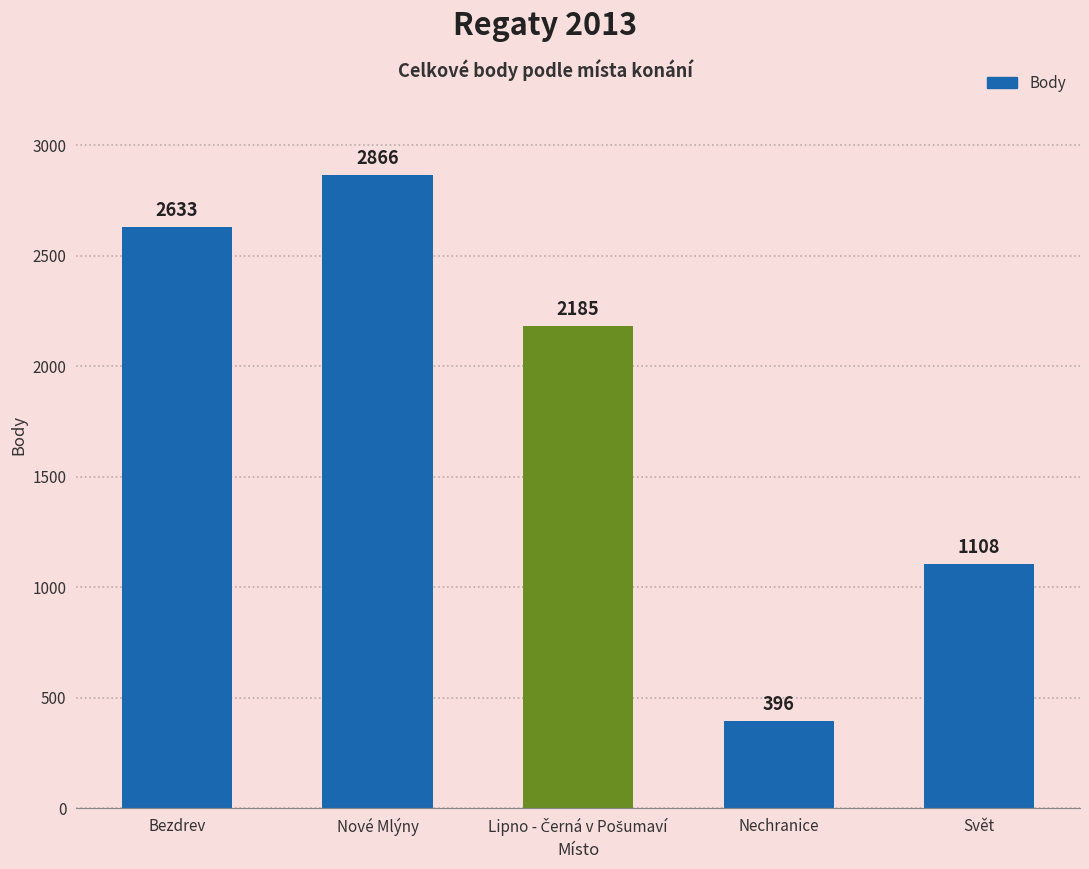

The value at Nové Mlýny is 2866. True or false?

True